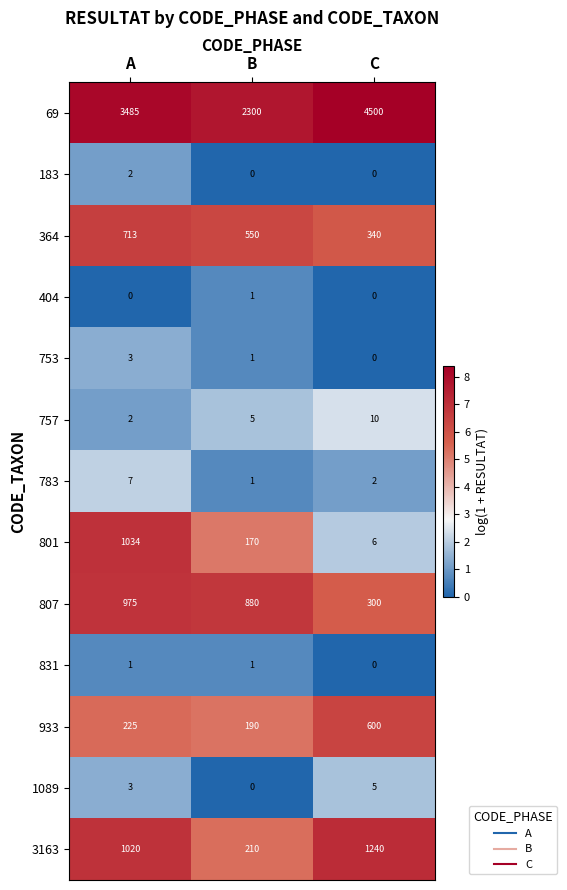

At how many categories does at least one series exceed 4?

3